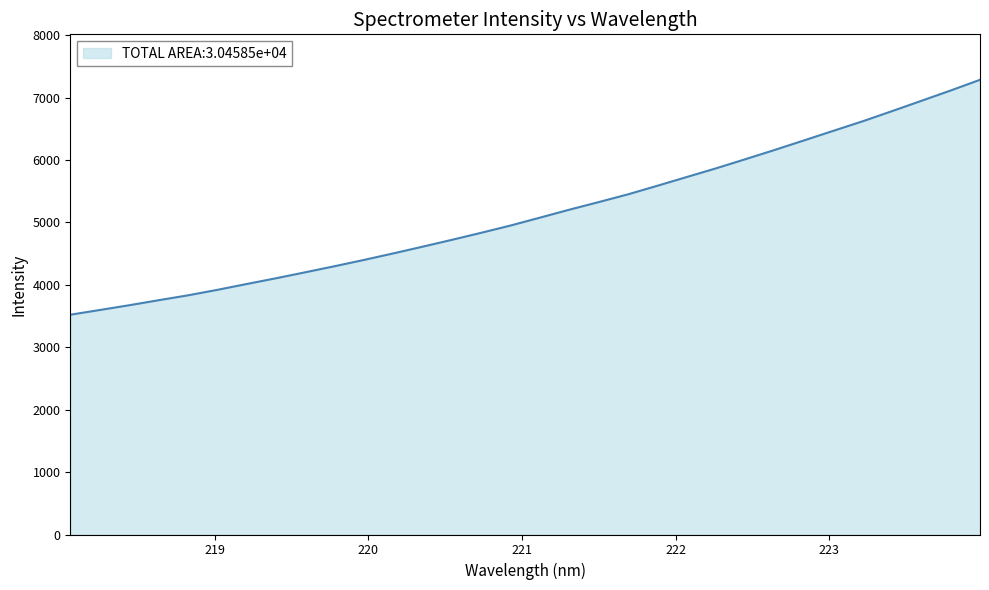

What is the greatest value displayed?

7286.1